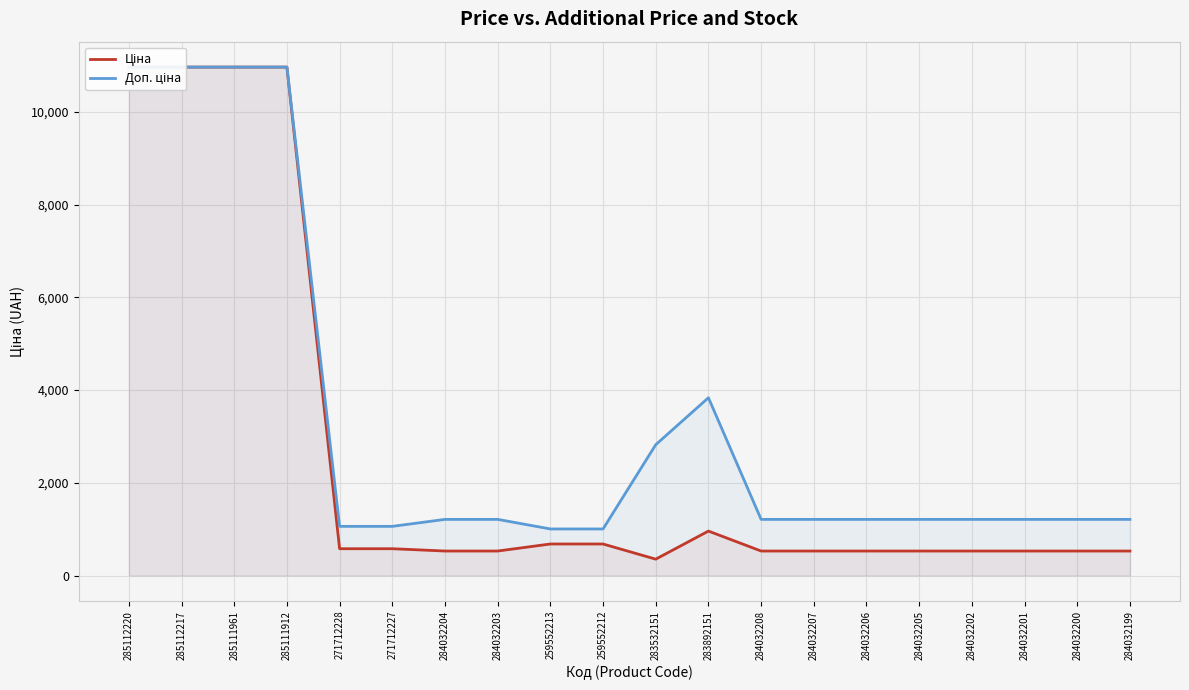

What are all the series names shown in the legend?

Ціна, Доп. ціна